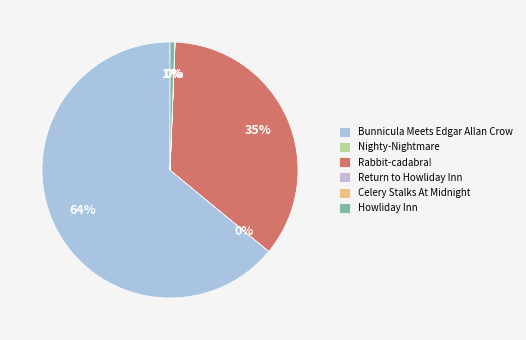

What is the smallest slice in the pie chart?

Celery Stalks At Midnight